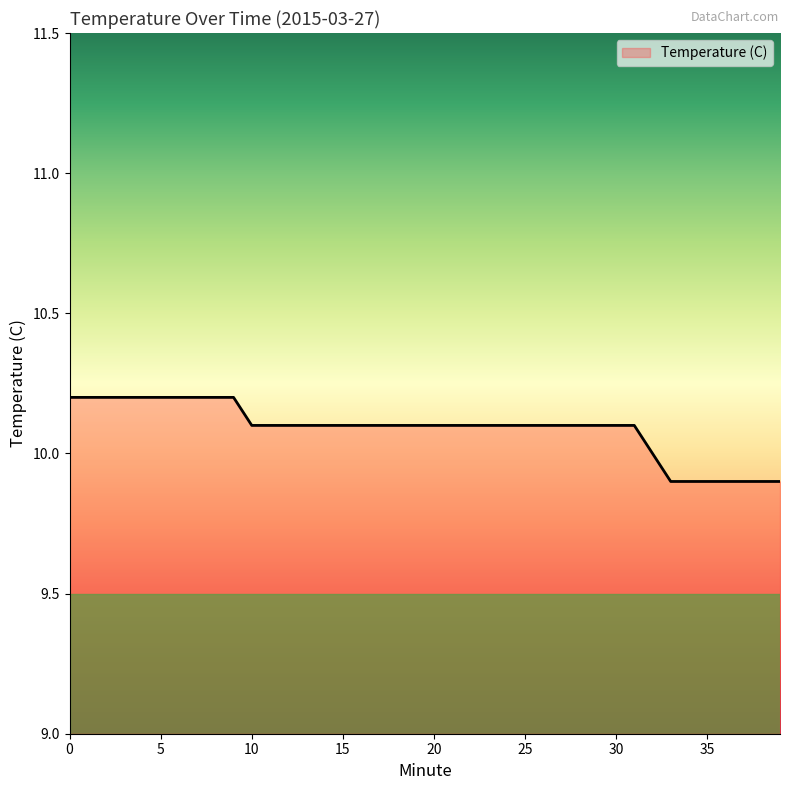

What is the greatest value displayed?

10.2